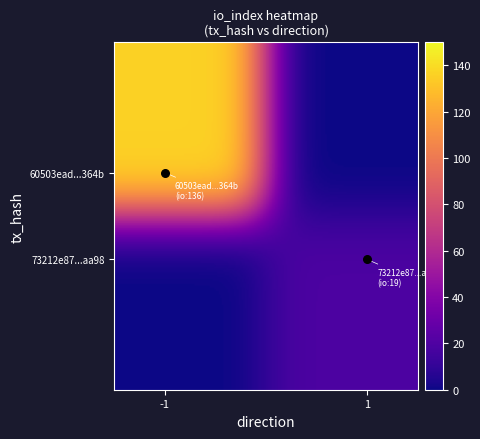

Is it true that 73212e87fc5cf26760b108f218aed667c30aa98 equals 2 at -1?

False